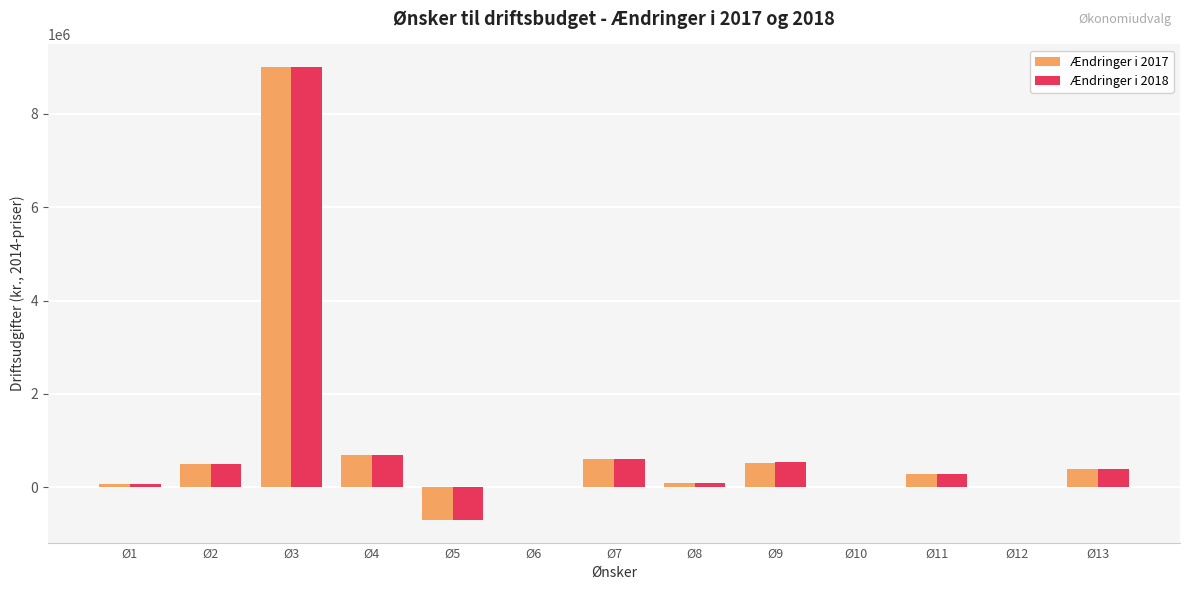

At which label is Ændringer i 2017 closest to 4150000?

Ø4